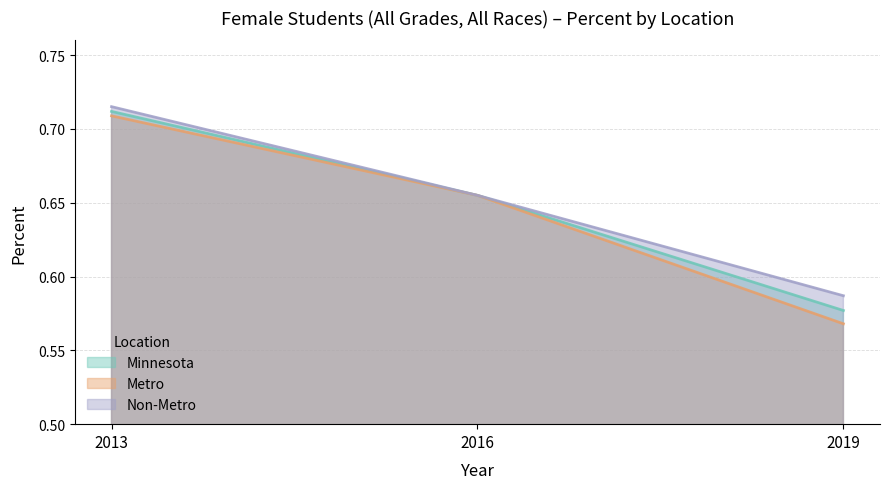

The value of Metro at 2013 is 1.3. True or false?

False